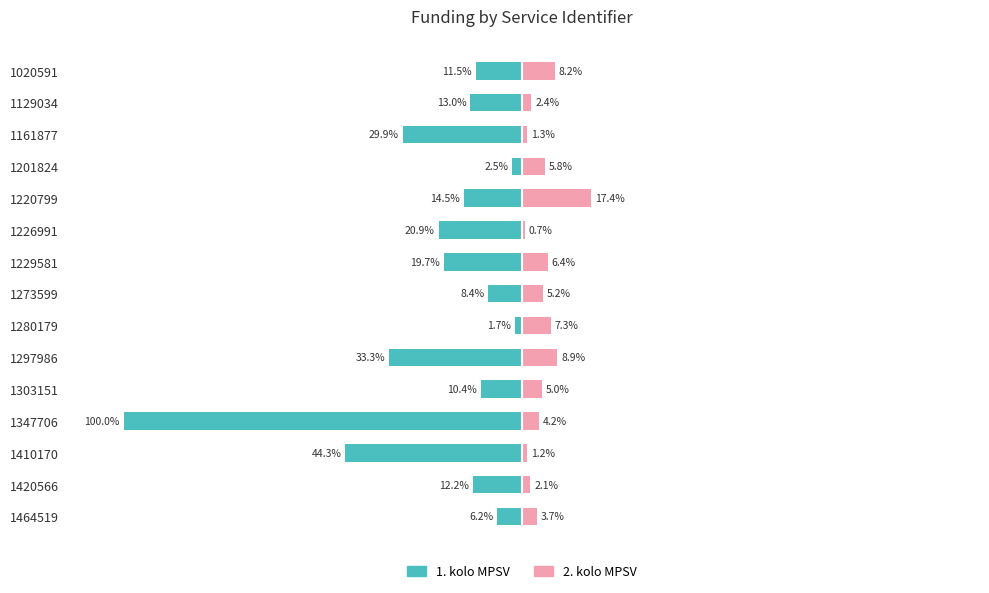

What is the average value of the 2. kolo MPSV series?

5.3